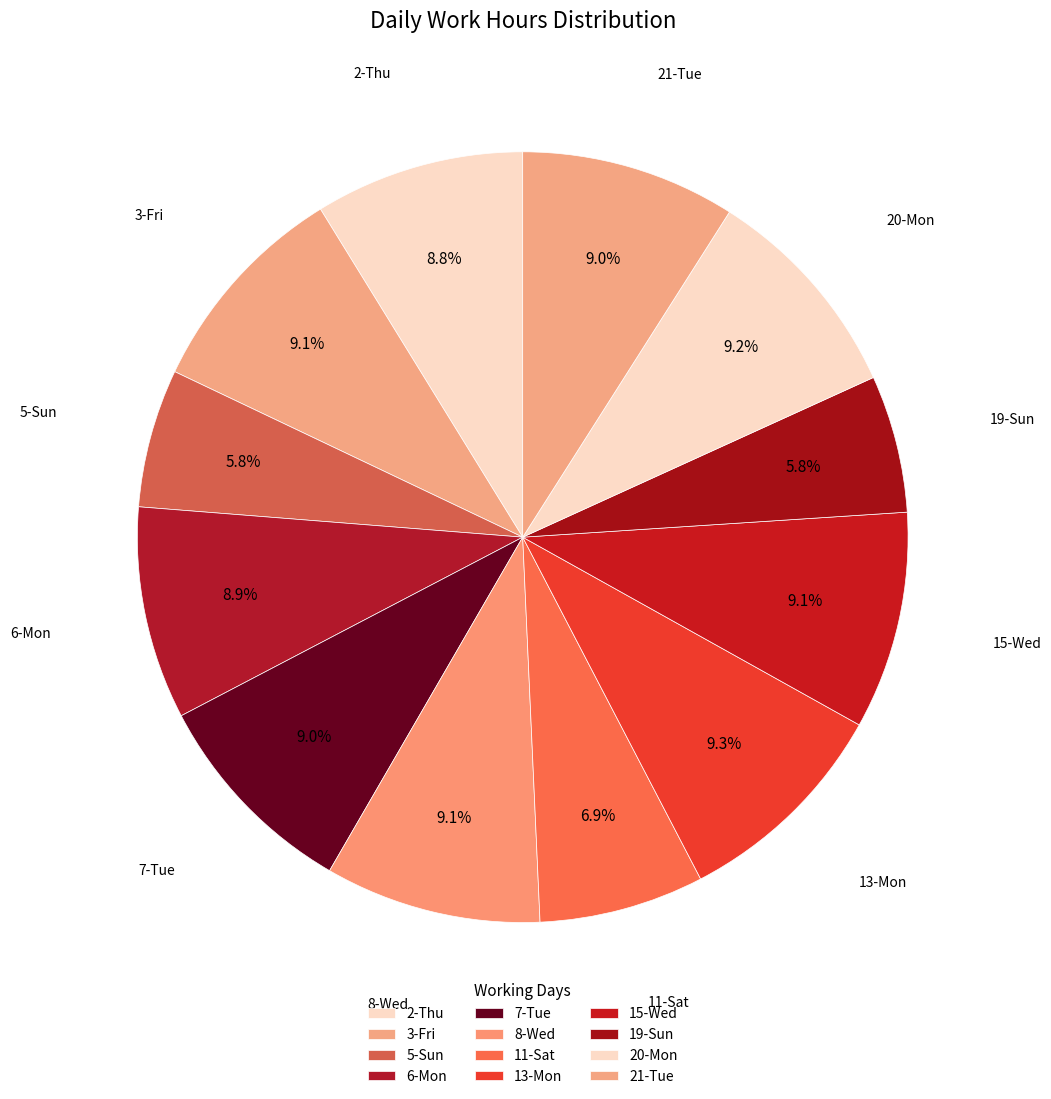

To the nearest percent, what portion does 8-Wed represent?

9%